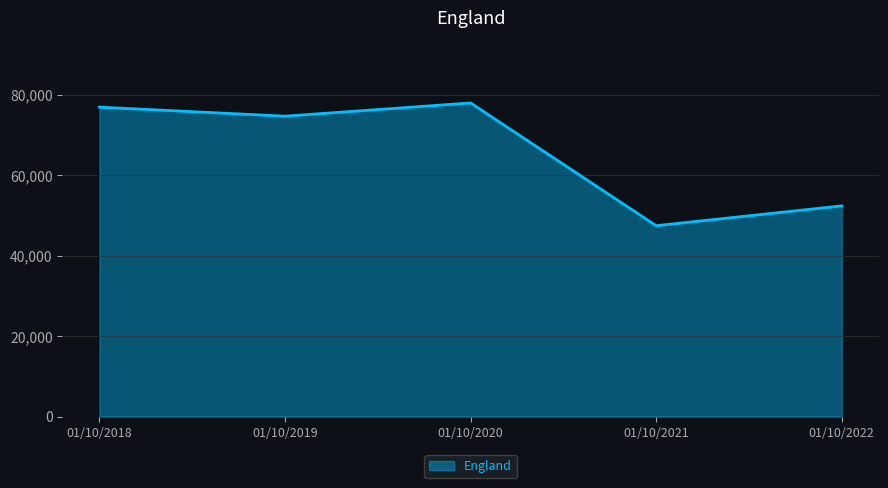

What is the change in value from 01/10/2019 to 01/10/2021?

-27210